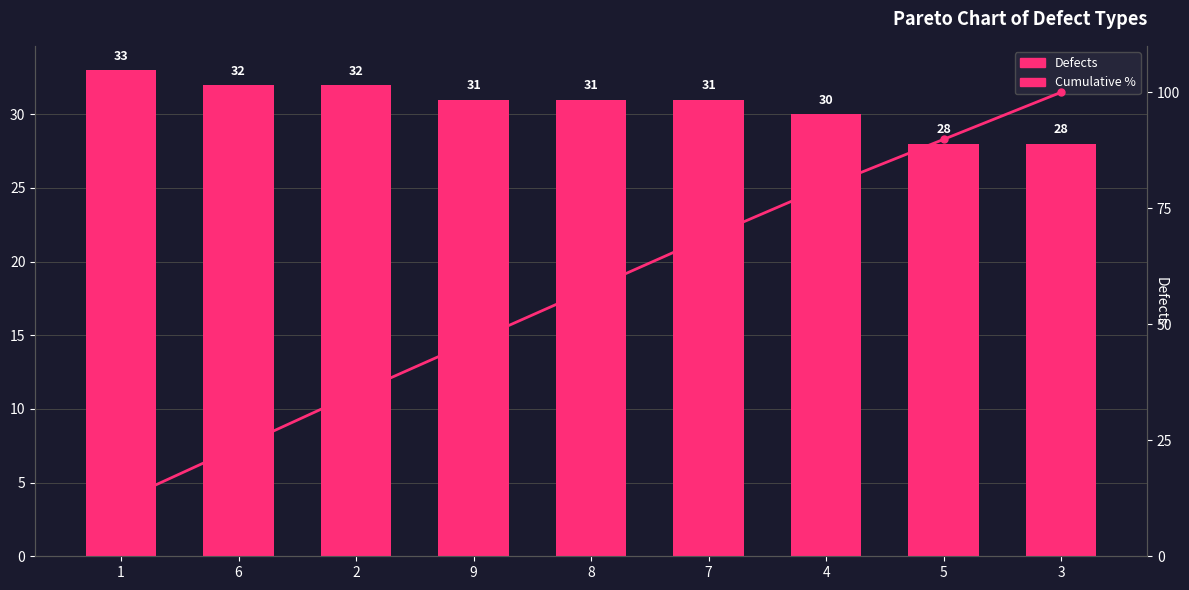

What is the difference between the Cumulative % values at 5 and 3?

10.1